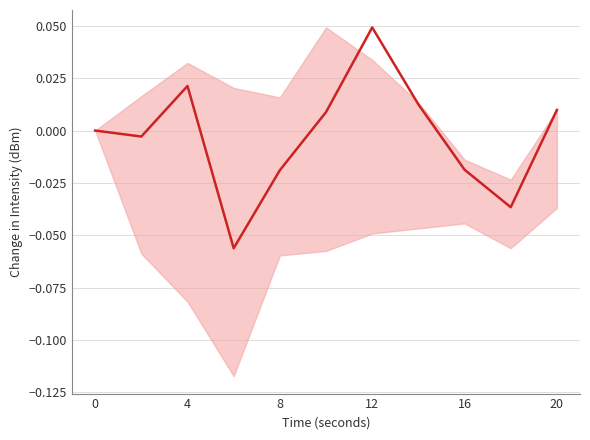

What is the minimum value shown in the chart?

-0.1